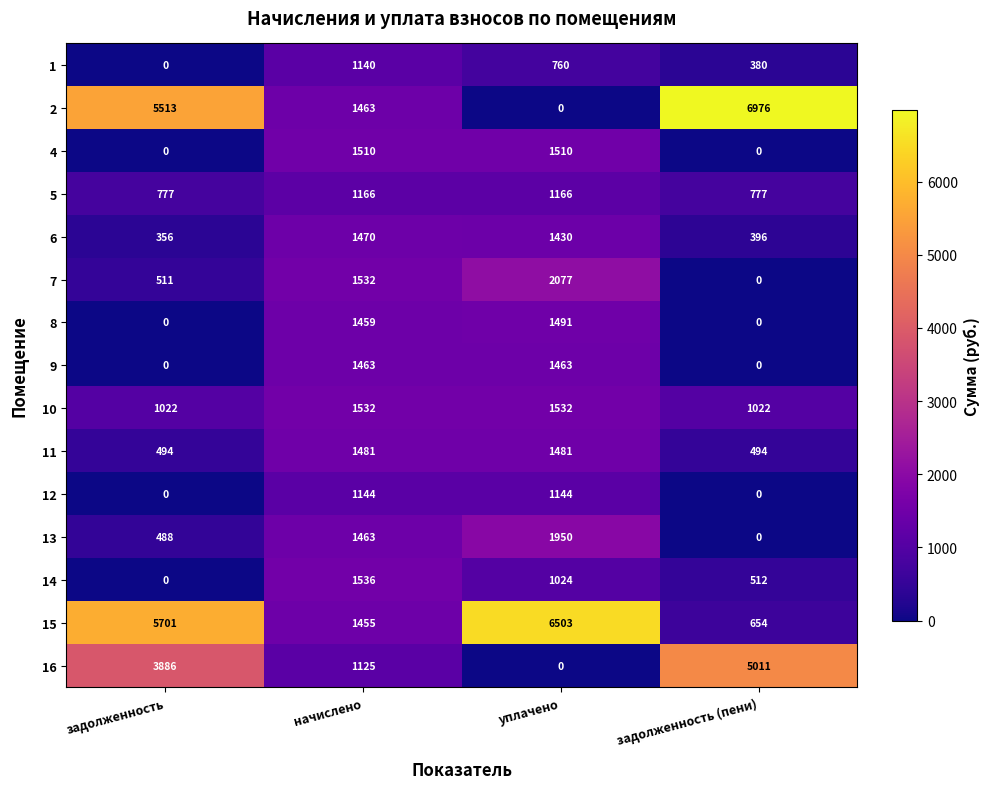

The value of 2 at задолженность (пени) is 6976. True or false?

True